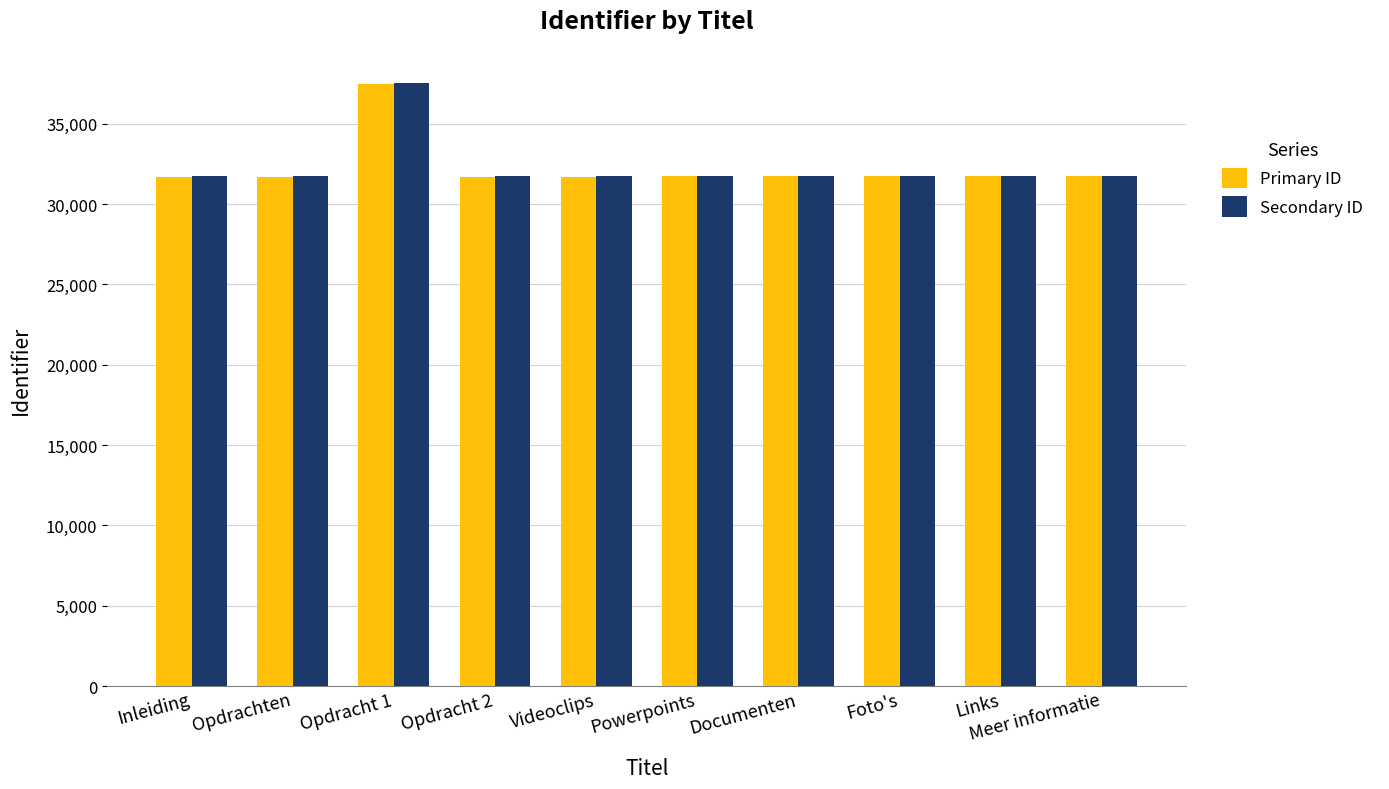

True or false: Primary ID has a value of 6694 at Powerpoints.

False